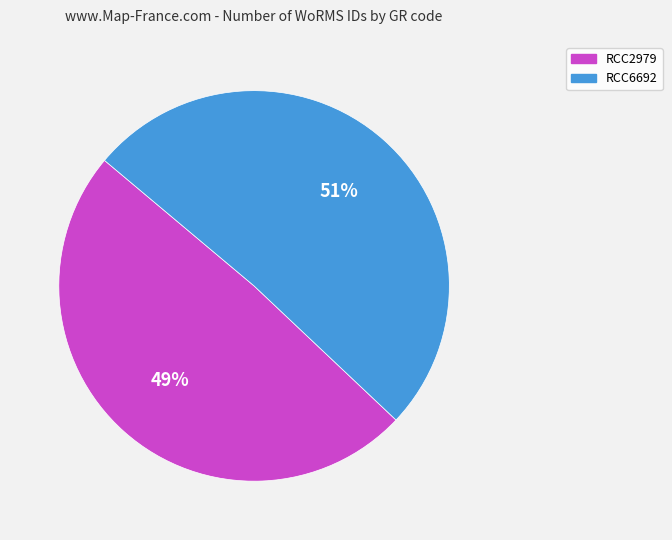

What is the largest slice in the pie chart?

RCC6692